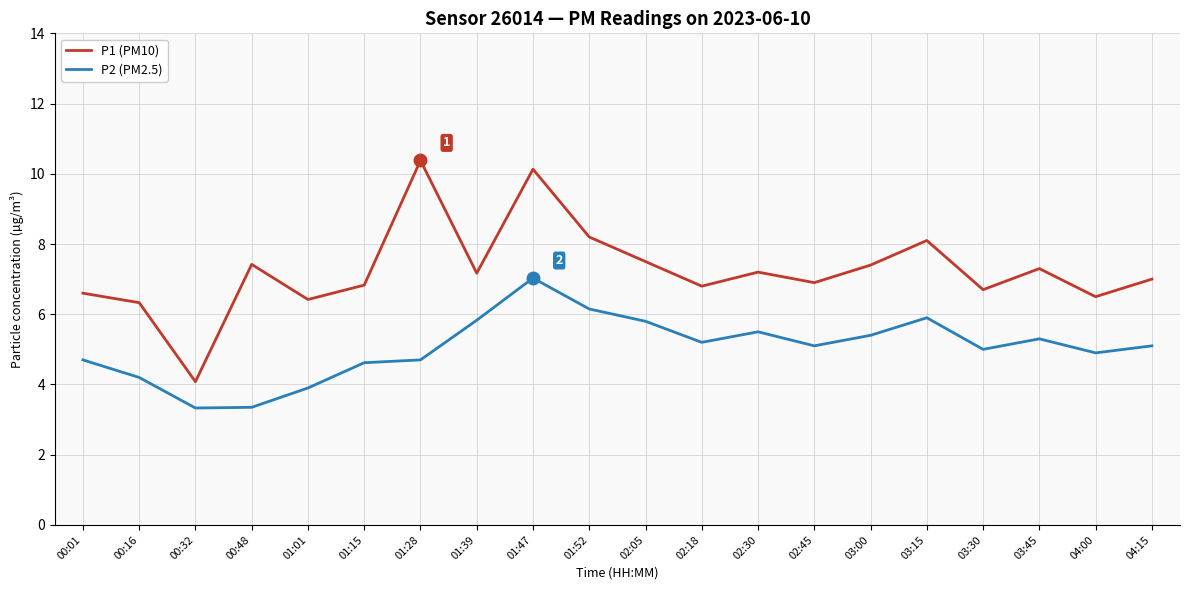

What are all the series names shown in the legend?

P1 (PM10), P2 (PM2.5)